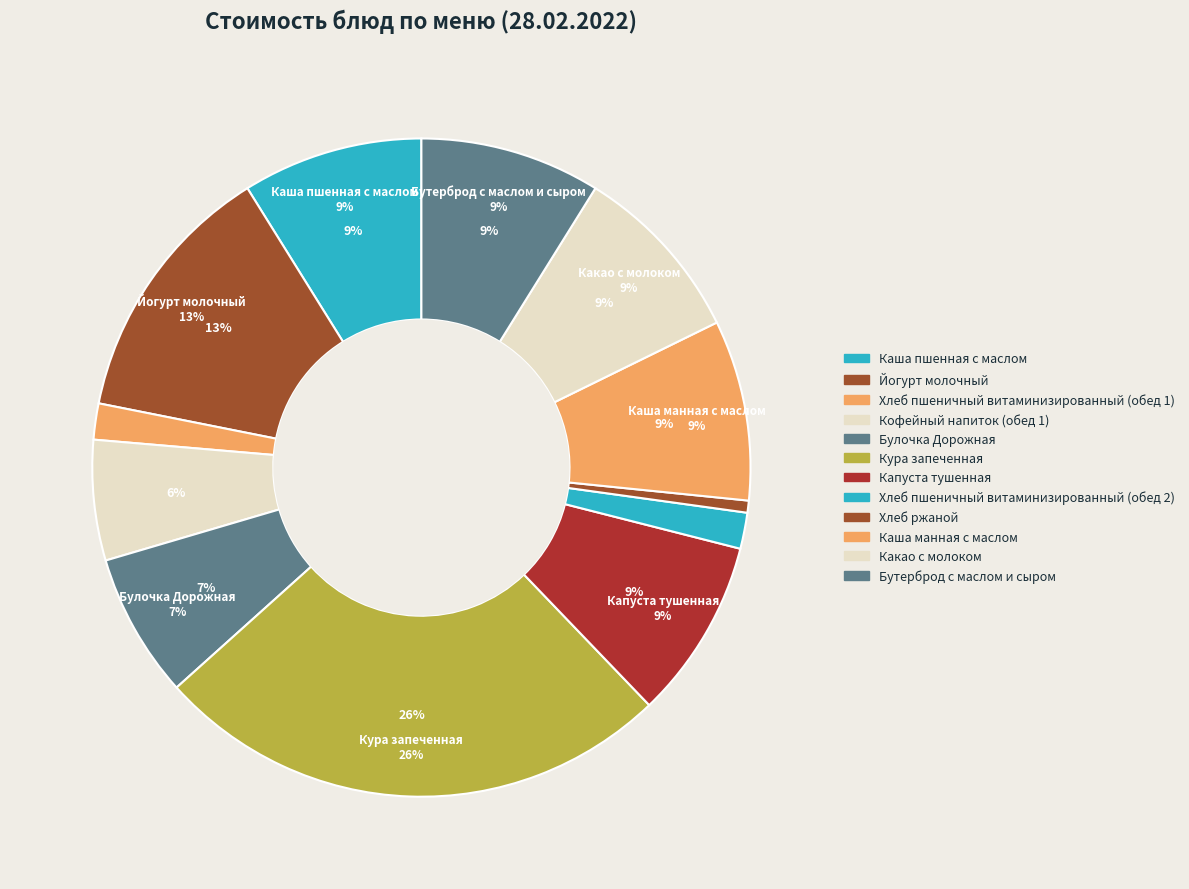

To the nearest percent, what is the difference between the largest and smallest slice percentages?

25%